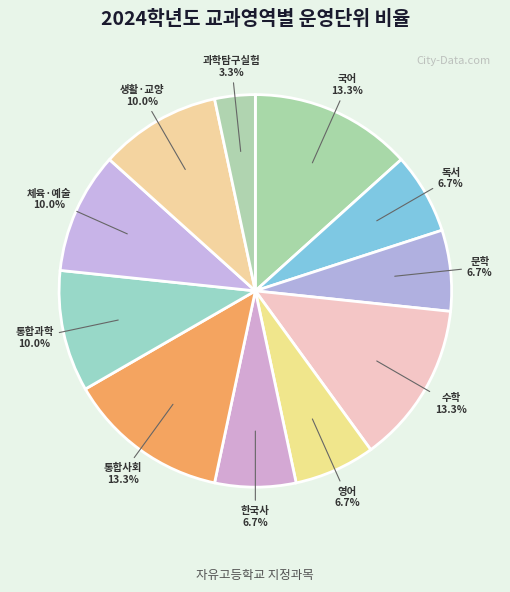

What is the ratio of the value at 수학 to the value at 독서?

2.0